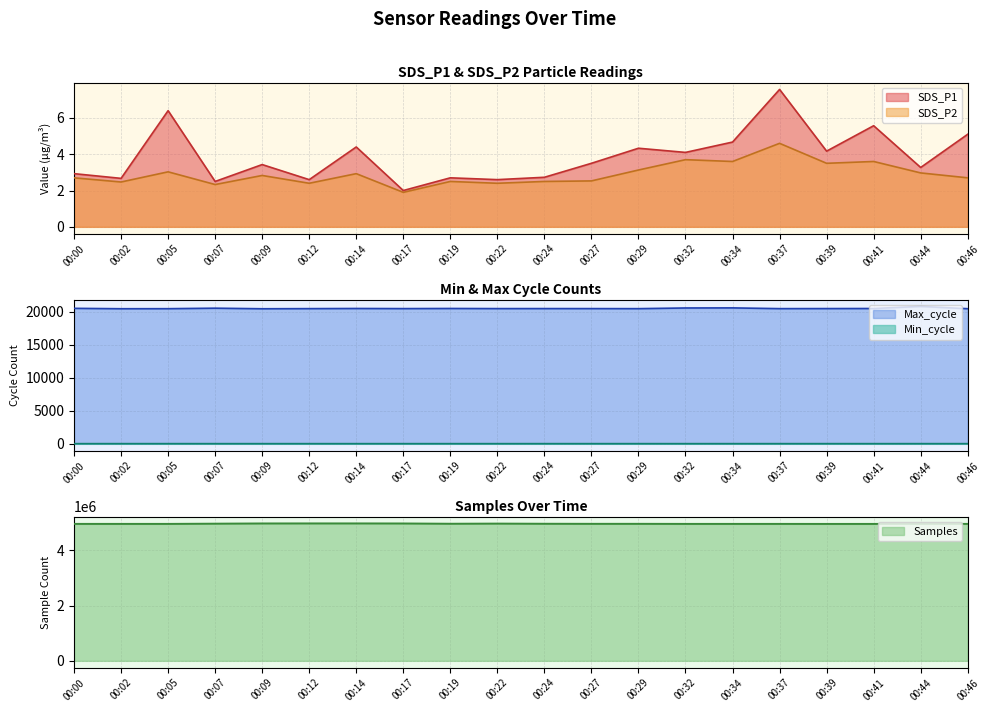

True or false: Min_cycle has more than 0 interior local peaks.

False